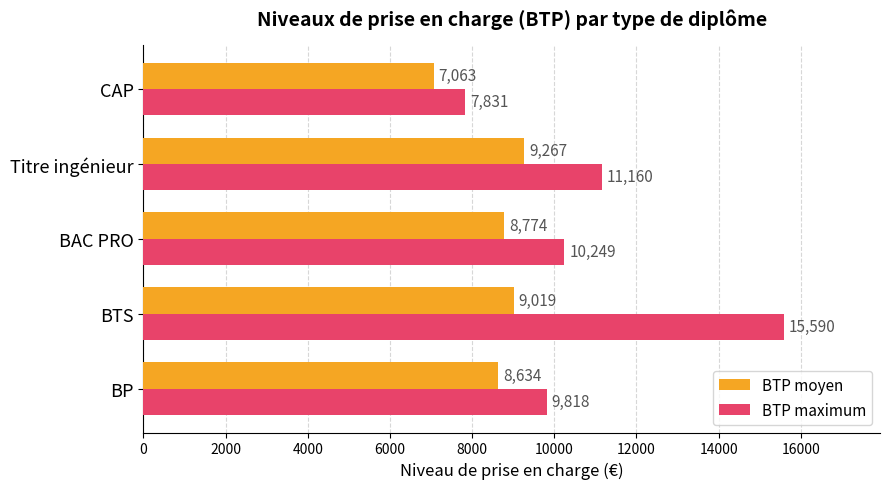

Which series changed the most between BAC PRO and CAP?

BTP maximum